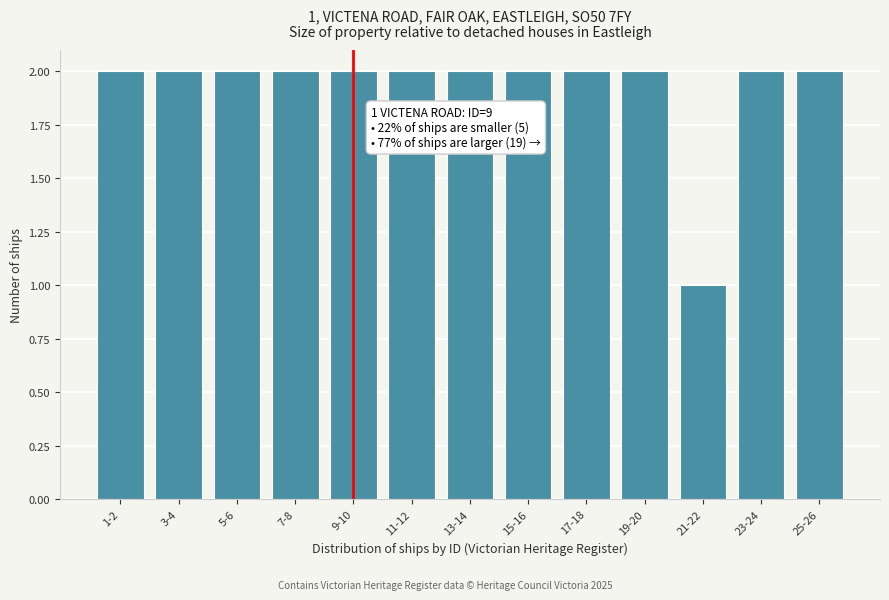

Reading left to right, list all the values displayed in this chart.

1-2=2	3-4=2	5-6=2	7-8=2	9-10=2	11-12=2	13-14=2	15-16=2	17-18=2	19-20=2	21-22=1	23-24=2	25-26=2